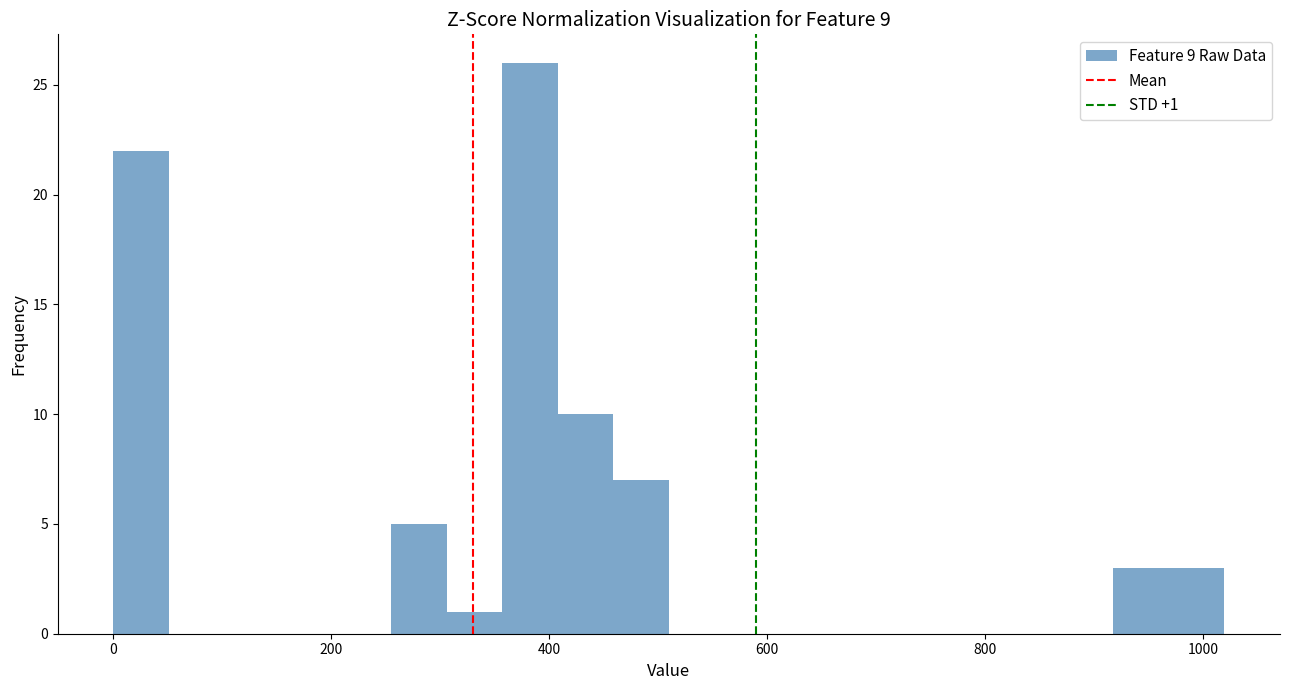

Around what value on the x-axis is the tallest bar? Give the approximate position of its centre, as read against the axis.

380